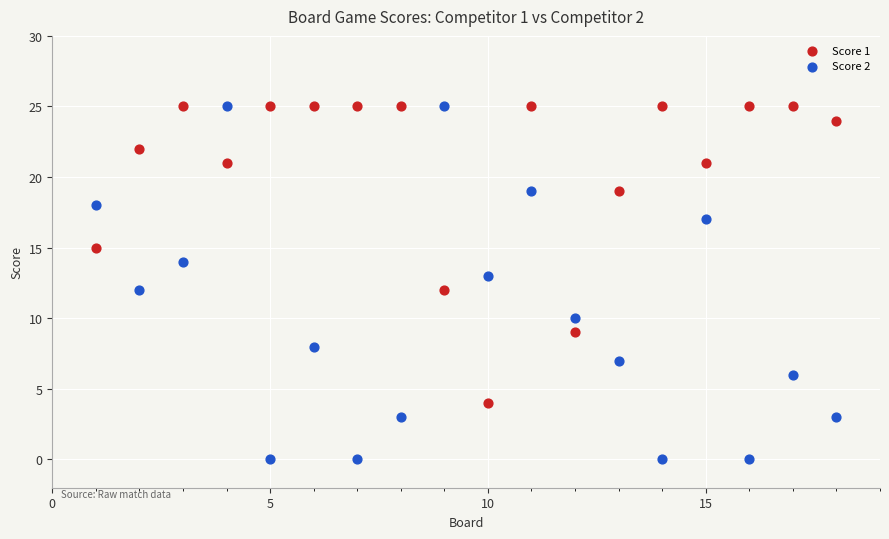

Which series reaches the minimum Y coordinate?

Score 2